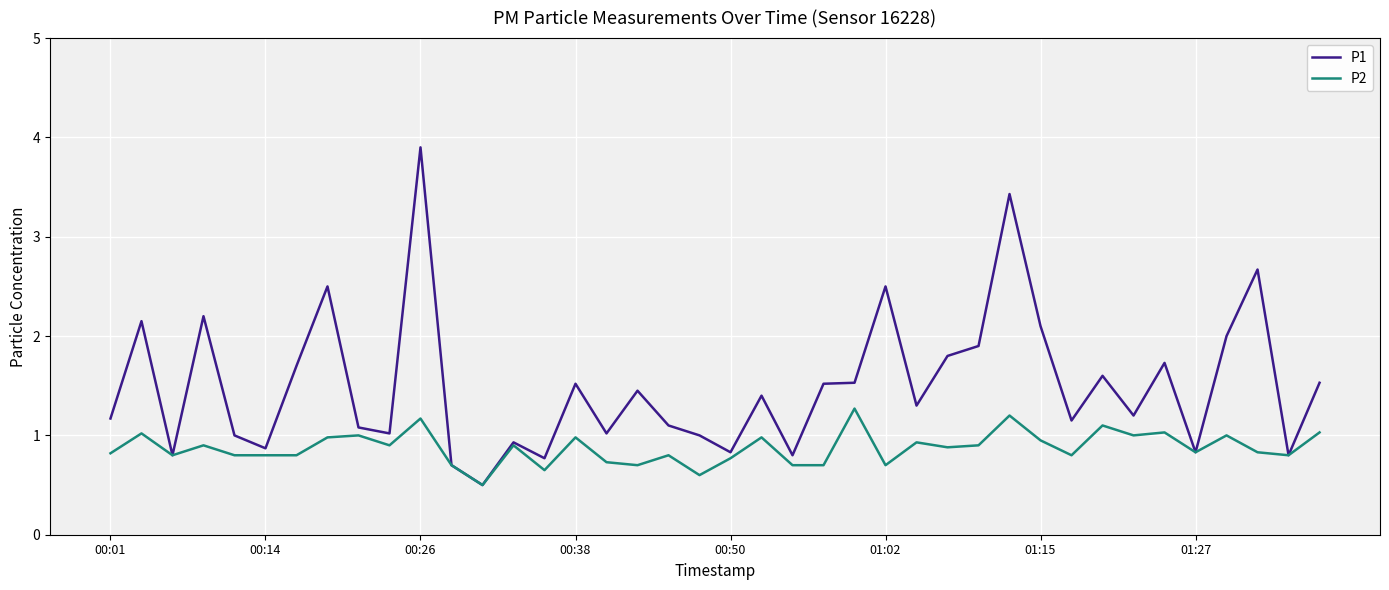

Which series has the largest total across all categories?

P1